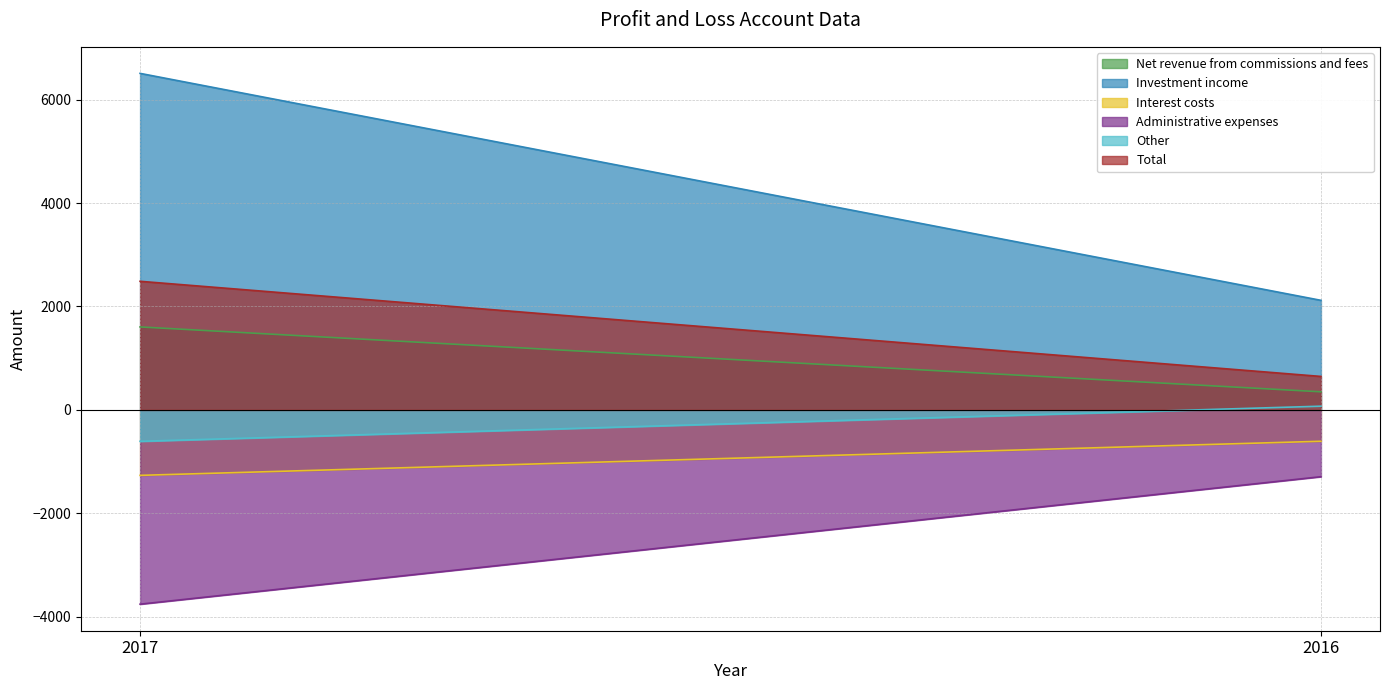

Reading left to right, extract all data points from this chart.

Net revenue from commissions and fees: 2017=1605	2016=351
Investment income: 2017=6506	2016=2119
Interest costs: 2017=-1264	2016=-605
Administrative expenses: 2017=-3754	2016=-1290
Other: 2017=-606	2016=73
Total: 2017=2487	2016=648